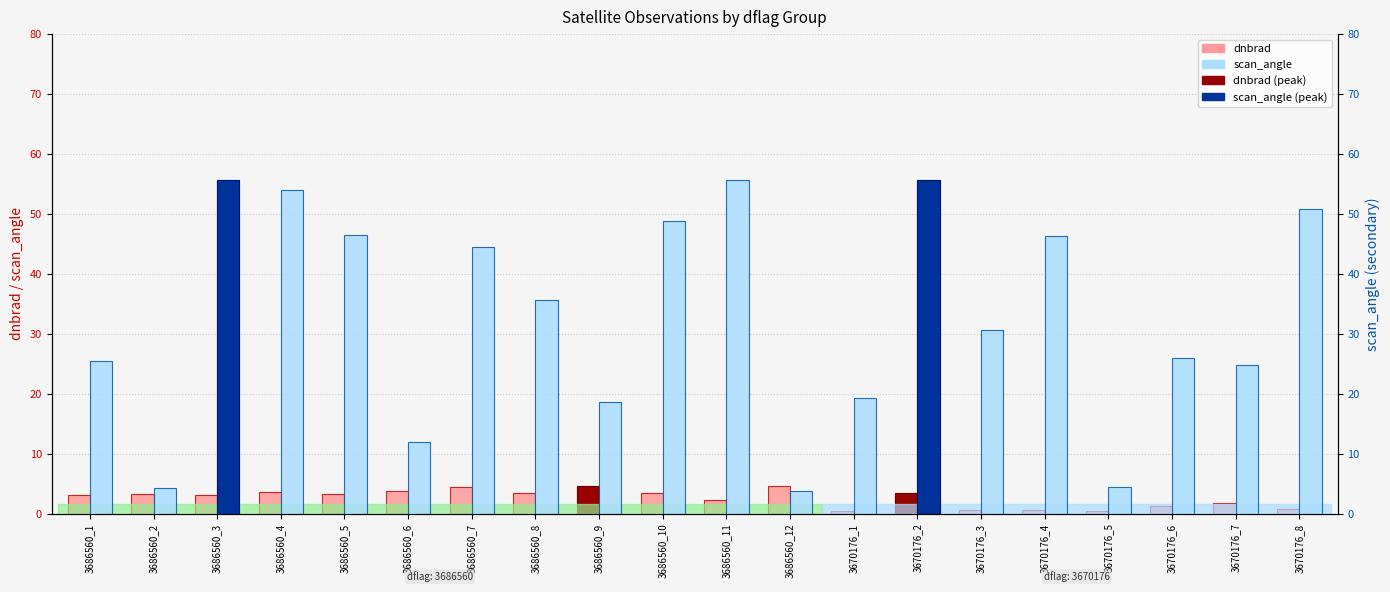

What is the difference between the highest and lowest values at 3670176_8?

50.2